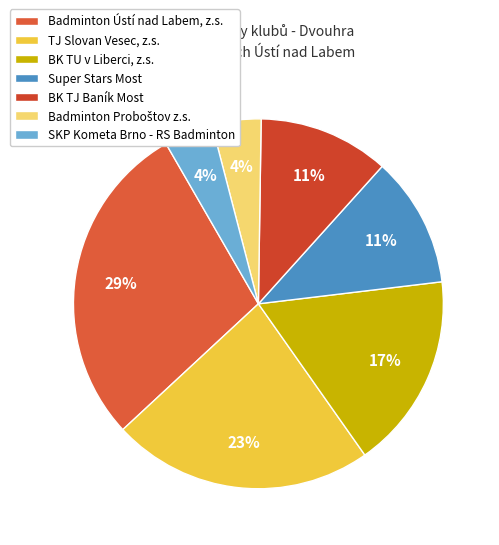

How many slices are in this pie chart?

7